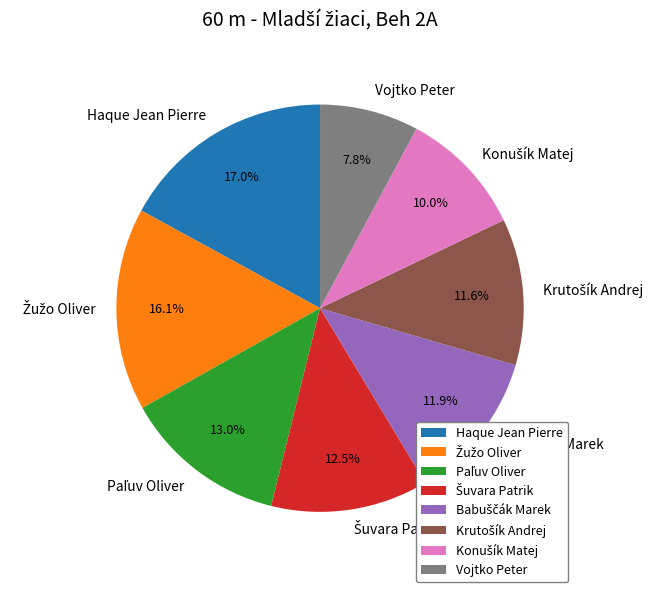

Which category has the smallest portion of the pie?

Vojtko Peter